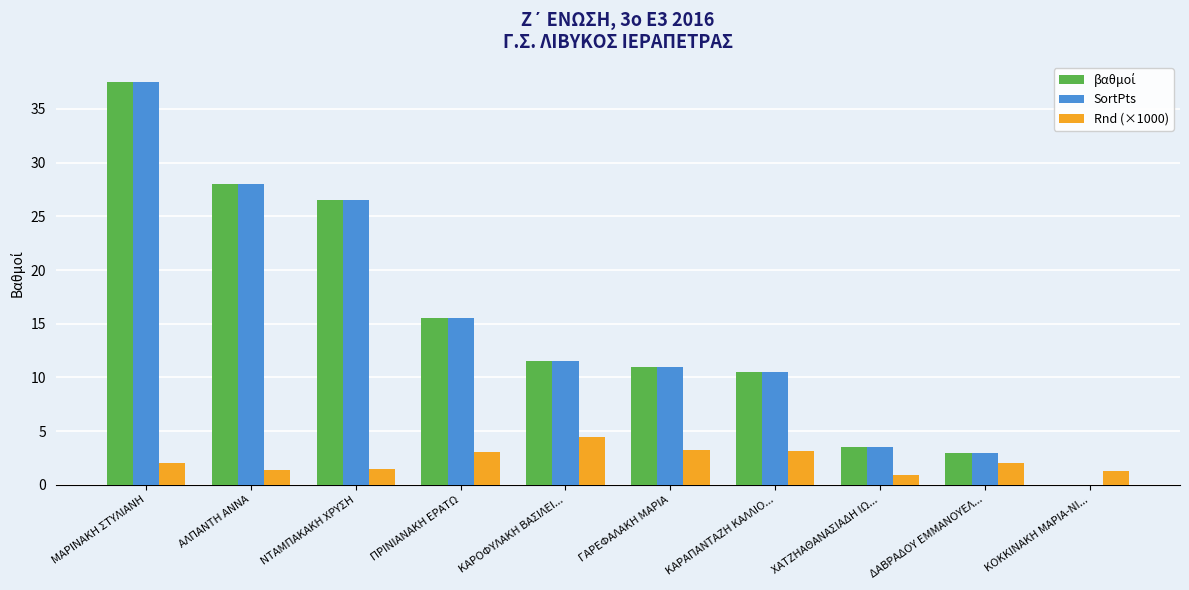

The SortPts series shows 28.0 at ΑΛΠΑΝΤΗ ΑΝΝΑ. True or false?

True